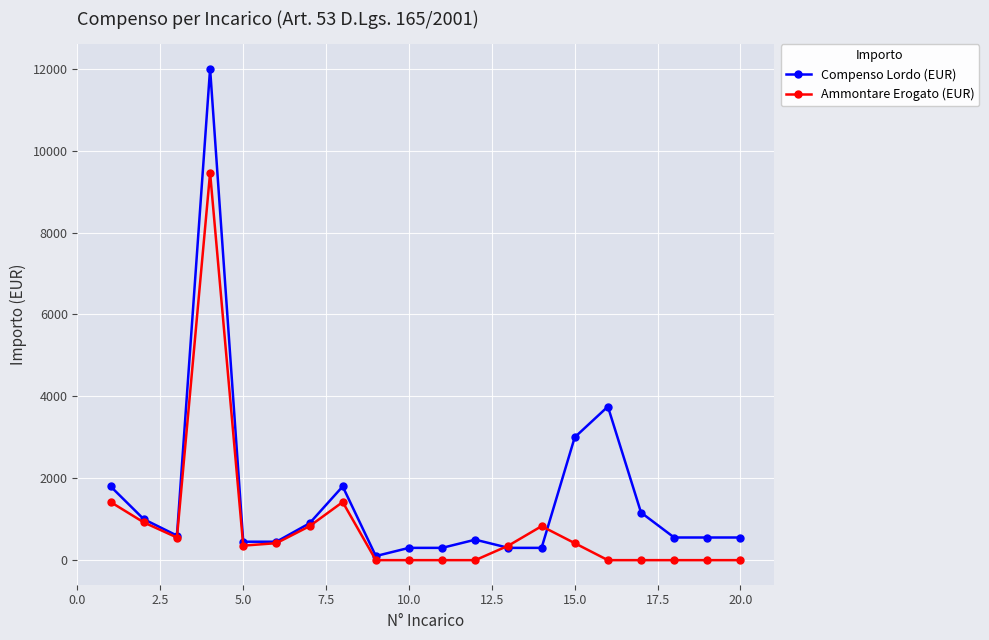

Which series has the largest range (max minus min)?

Compenso Lordo (EUR)